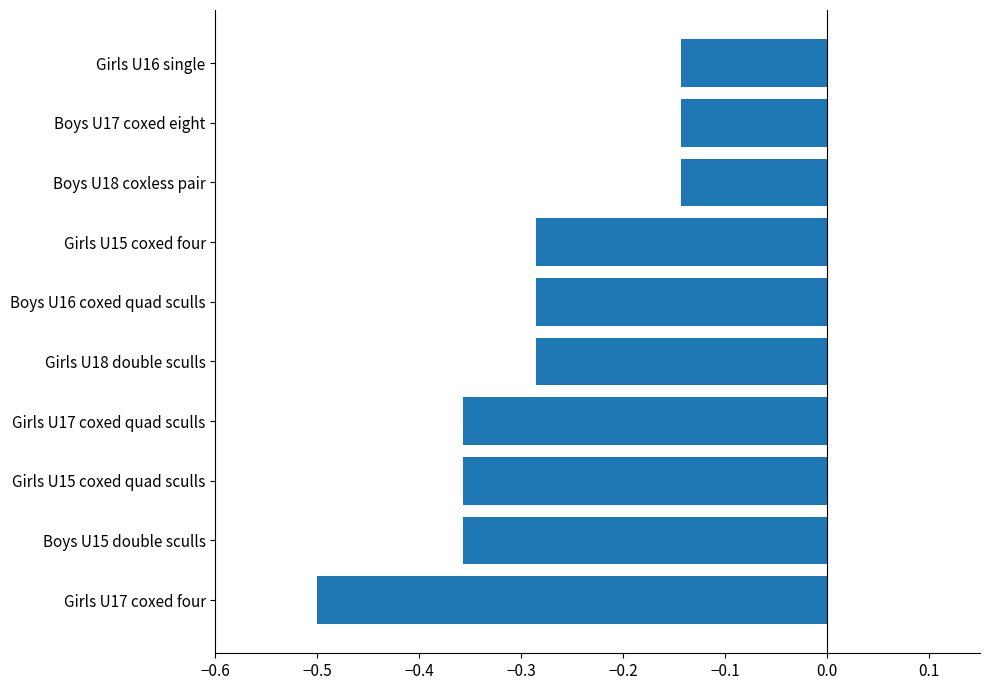

What is the sum of all values?

-2.9